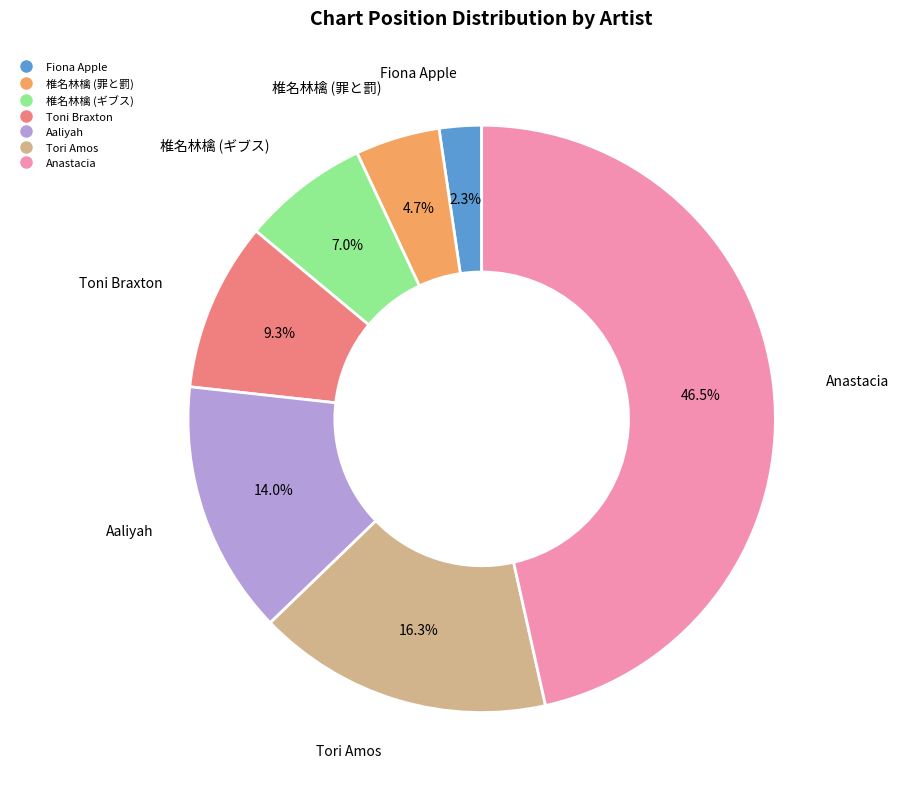

How many slices are in this pie chart?

7